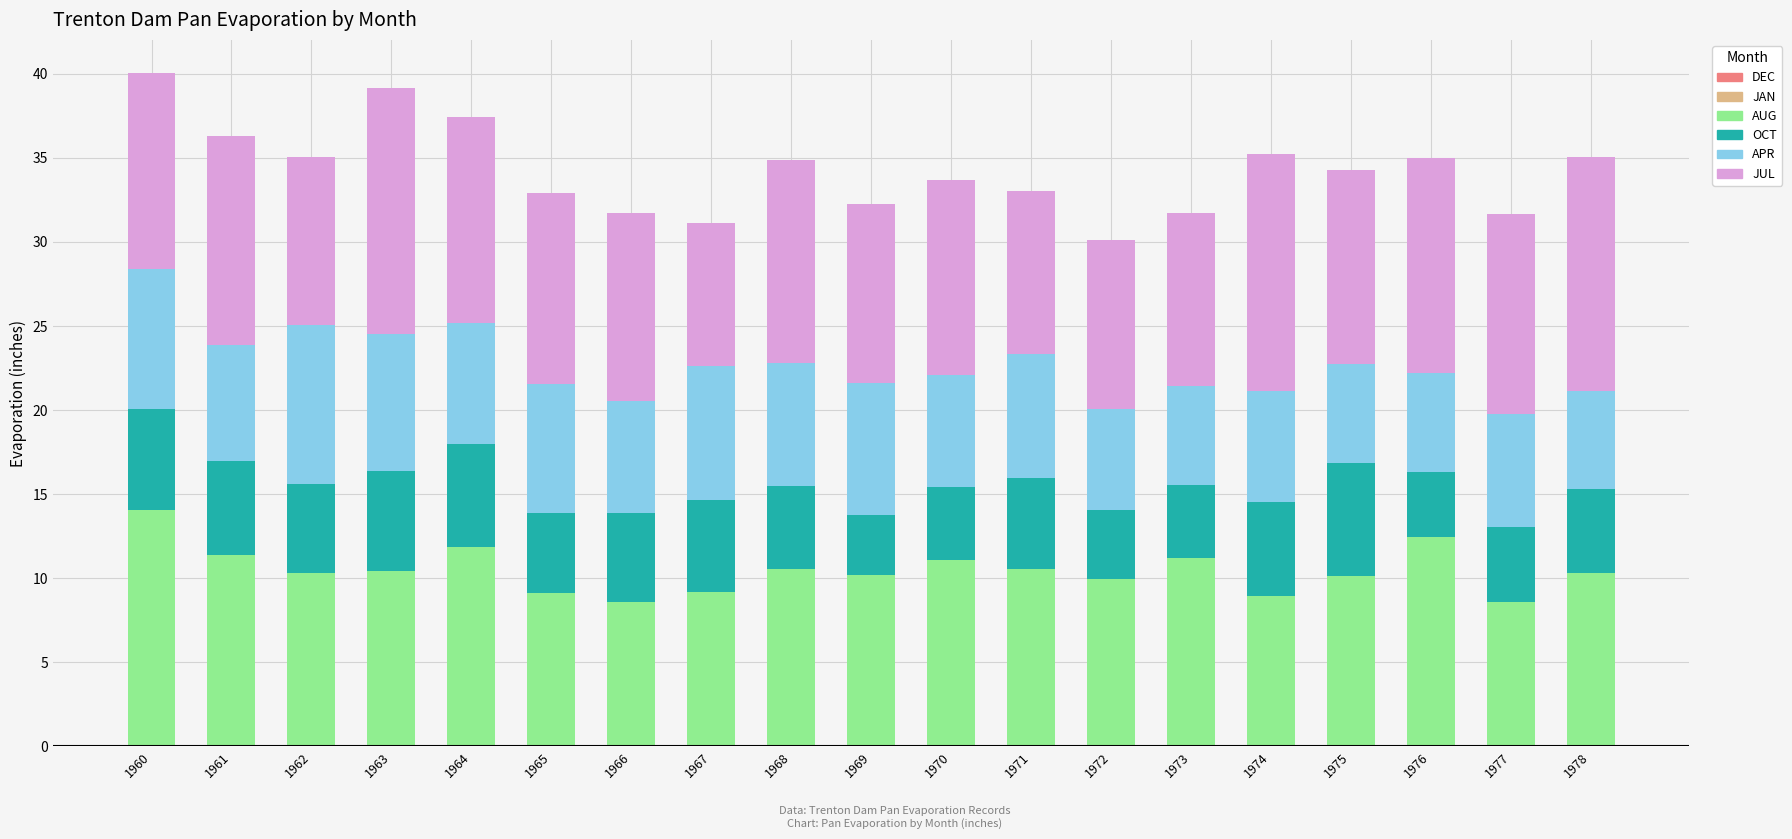

How many bars are there in total?

19